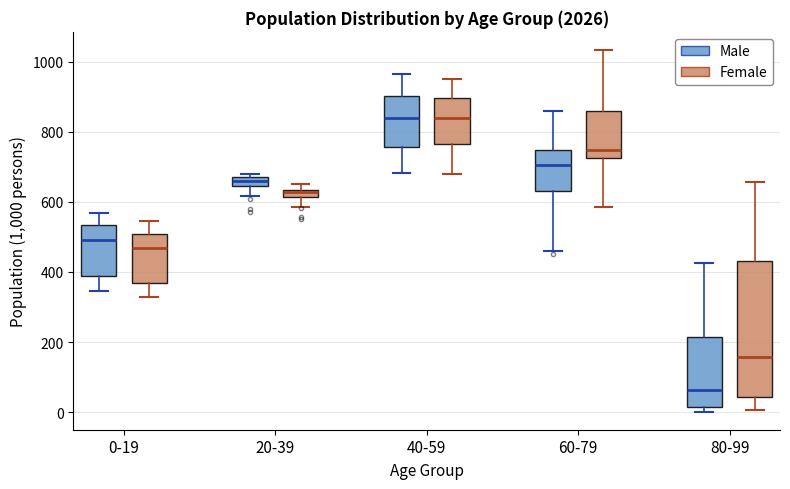

Where is the lower edge of the box for 80-99 (Male) on the y-axis? The values are not printed on the chart, so give them approximately, as read against the axis.

20